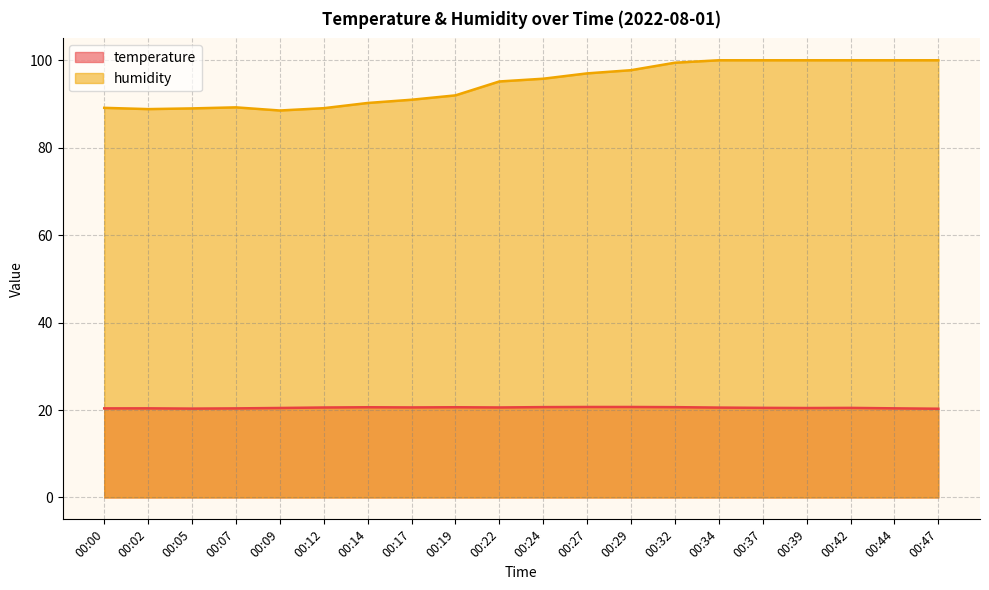

Where is the first local minimum for humidity?

00:02